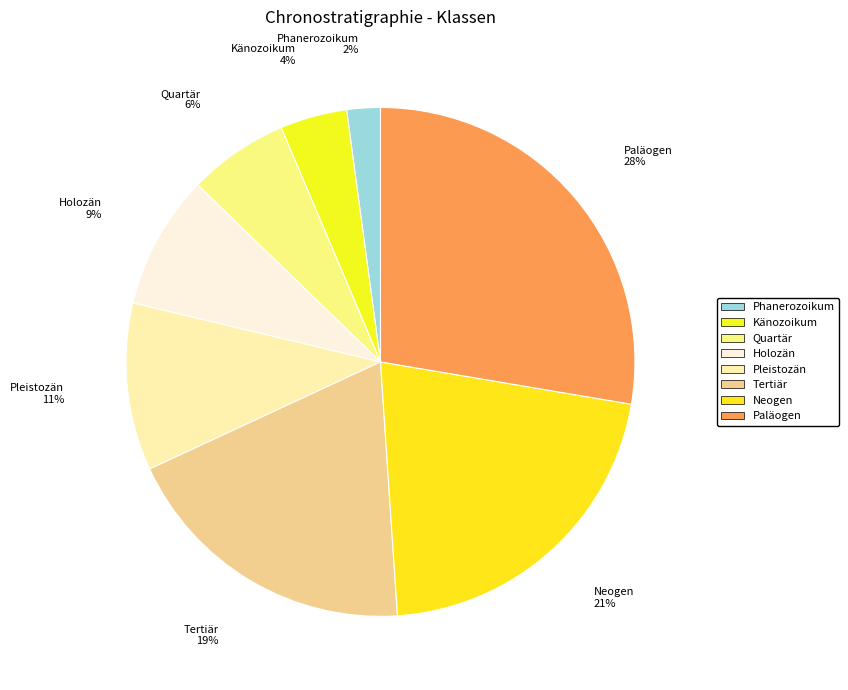

How many segments does this pie chart have?

8